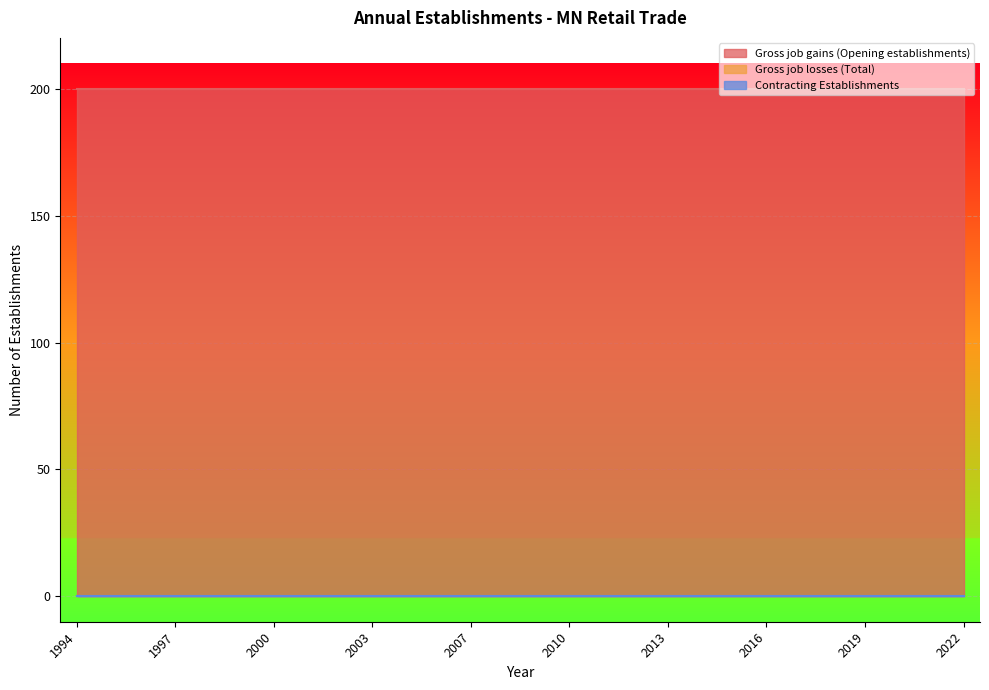

What is the approximate value of Gross job gains (Opening establishments) at 2000?

200